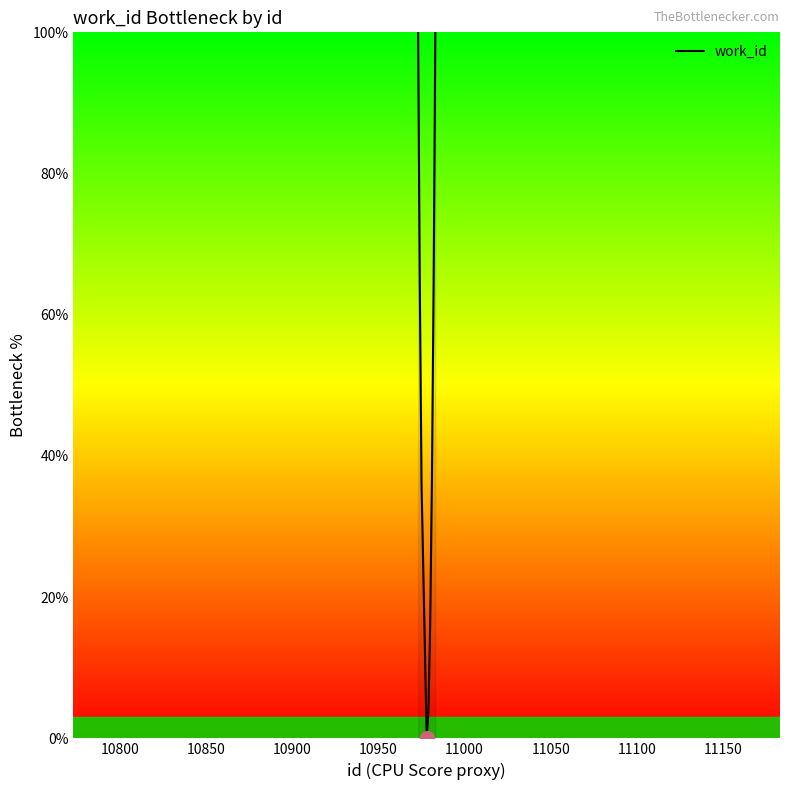

What is the greatest value displayed?

100.0